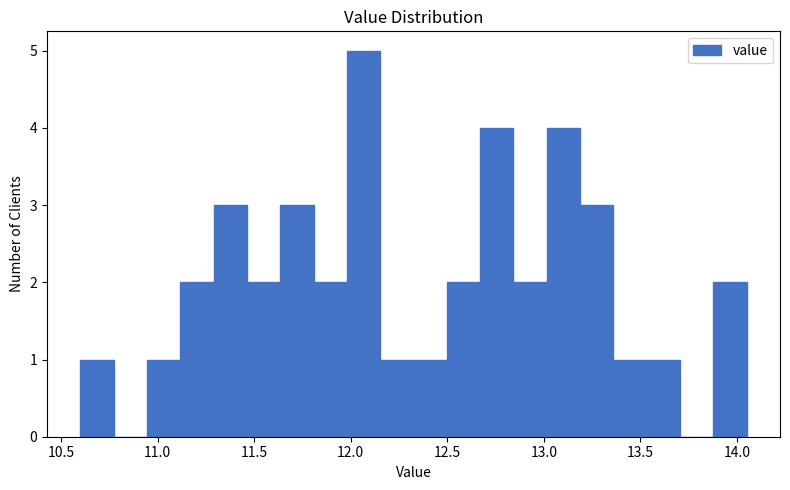

Read against the x-axis, roughly where is the centre of the tallest bar?

12.05